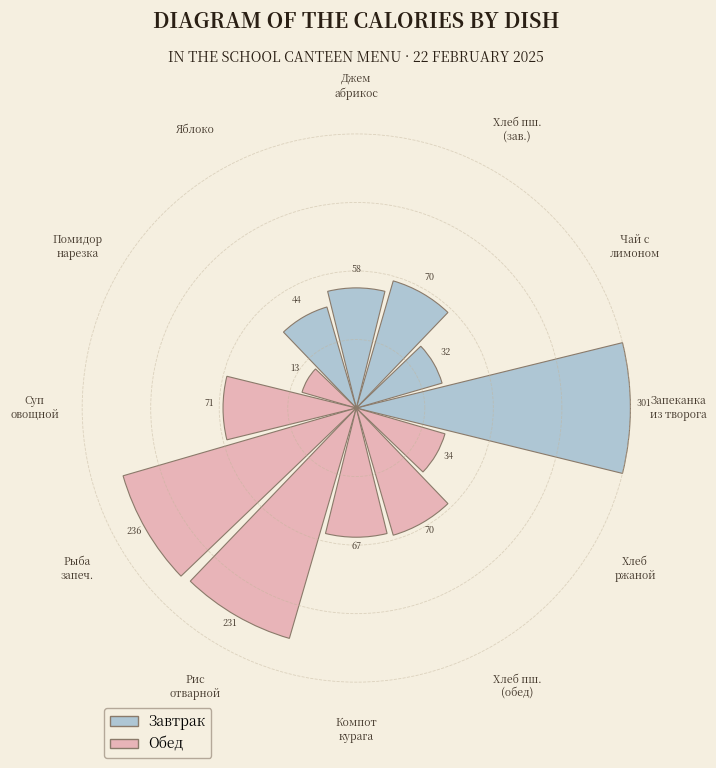

Are the bars horizontal?

No